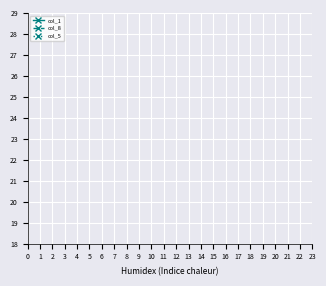

How many lines are shown in the chart?

3